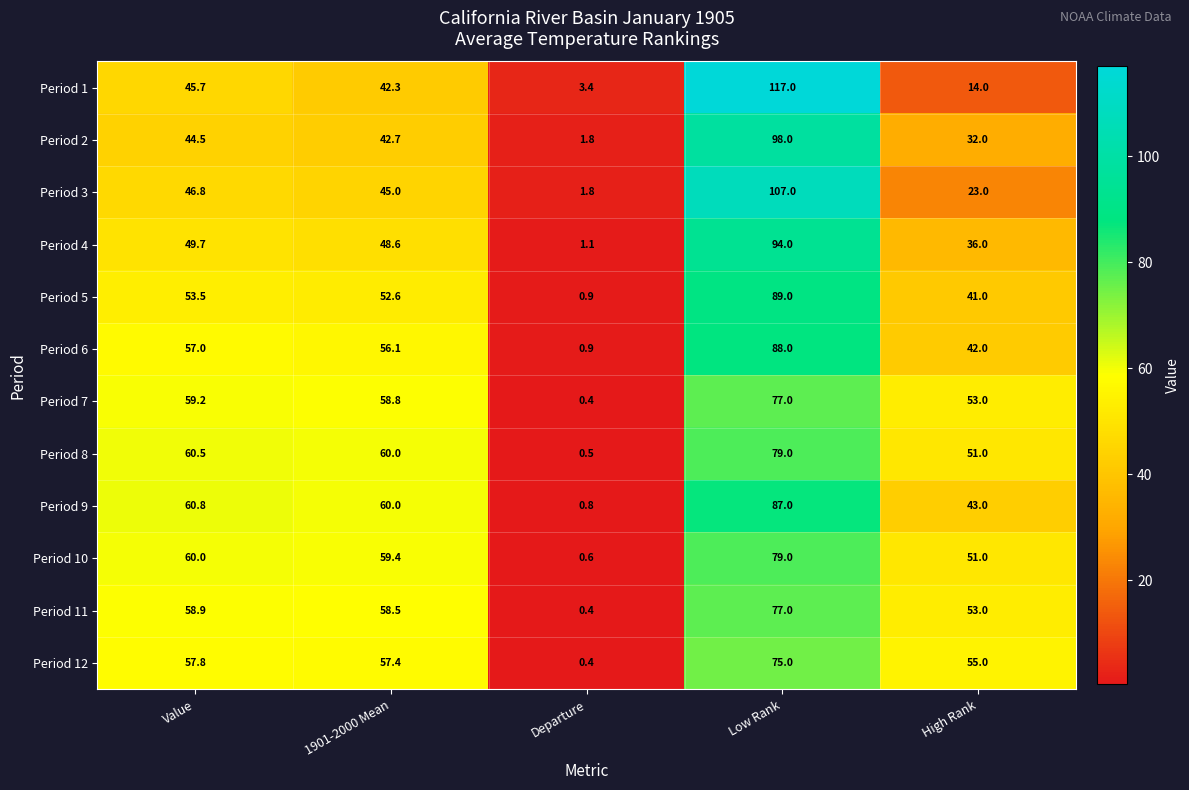

At which category does the chart reach its peak across all series?

Low Rank